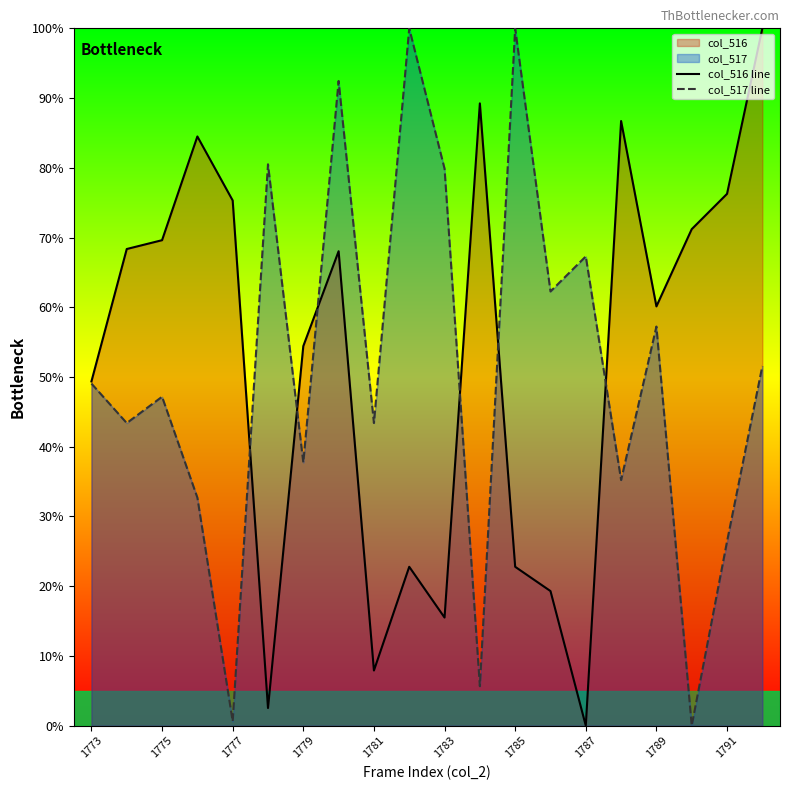

The value of col_516 line at 13 is 29.5. True or false?

False